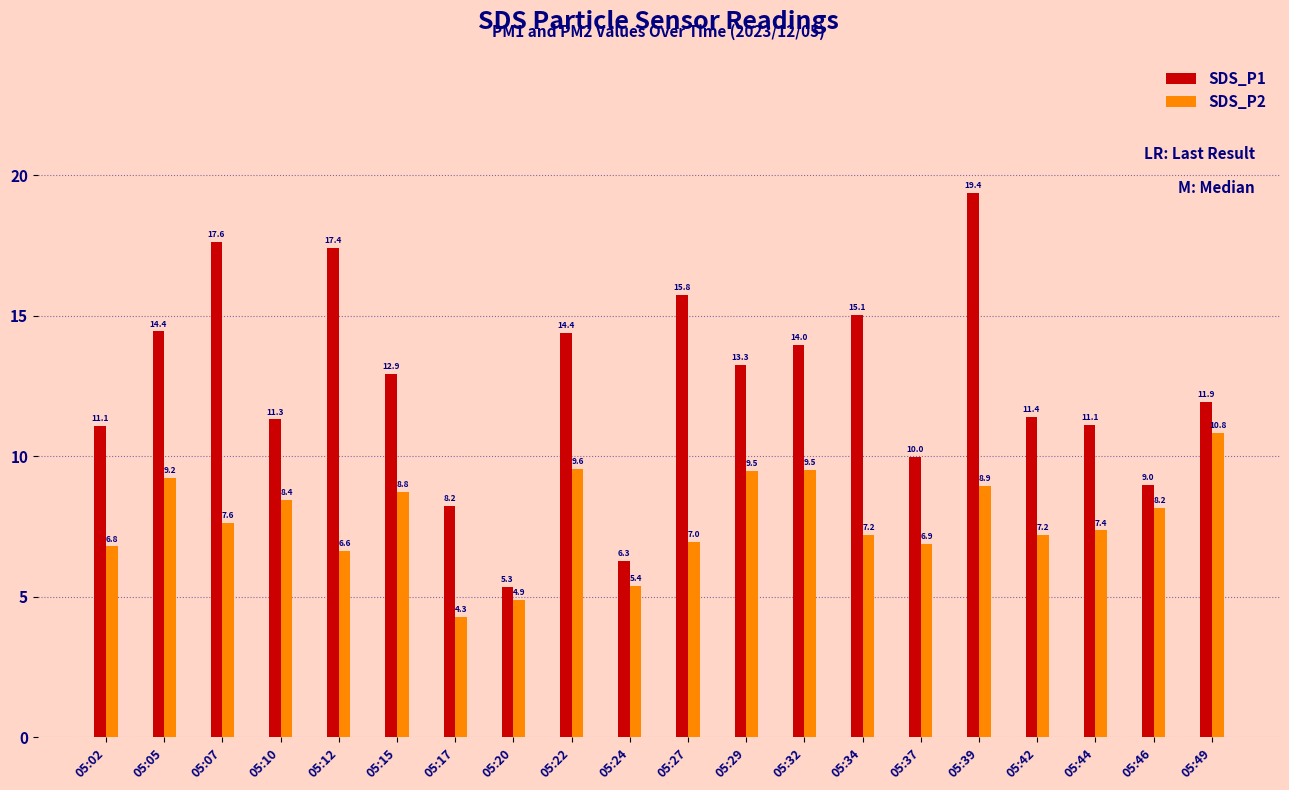

Which series has the largest total across all categories?

SDS_P1